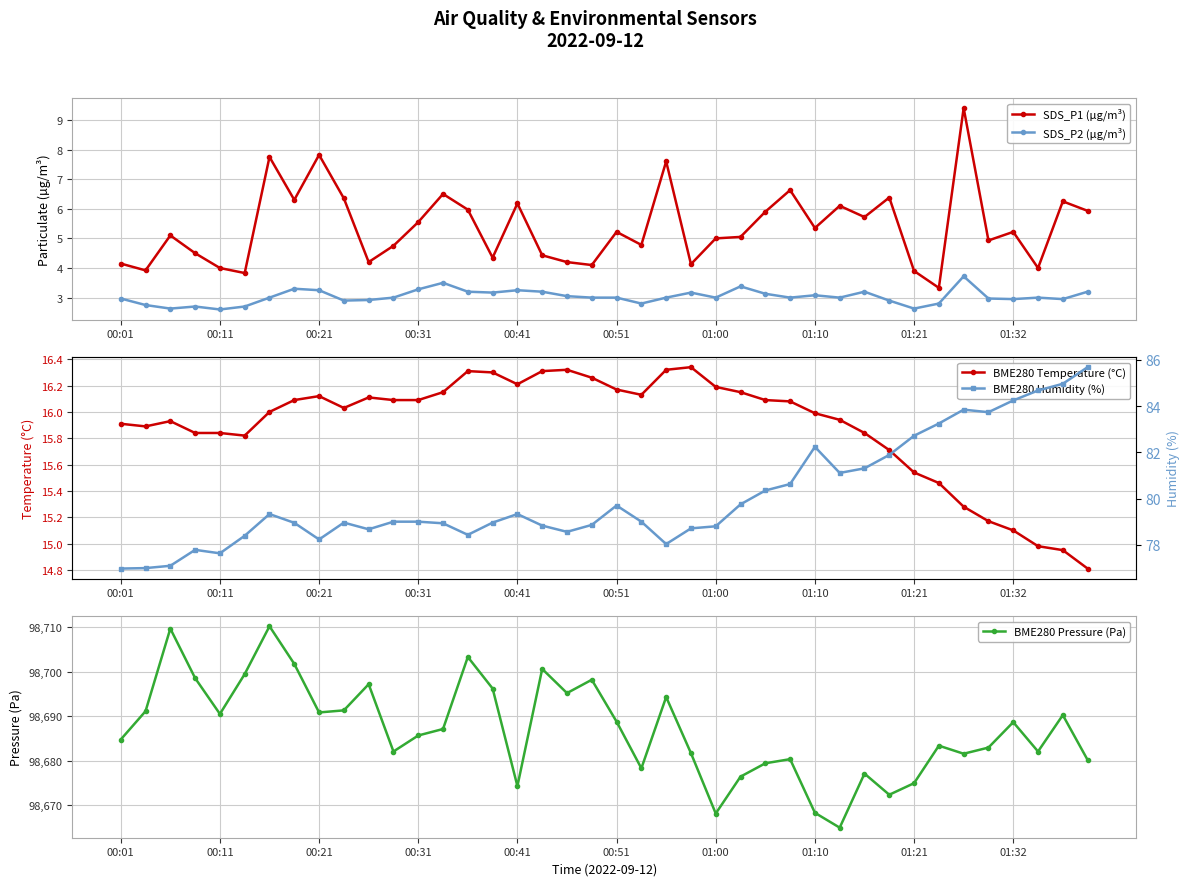

The value of SDS_P2 (µg/m³) at 00:21 is 4.4. True or false?

False